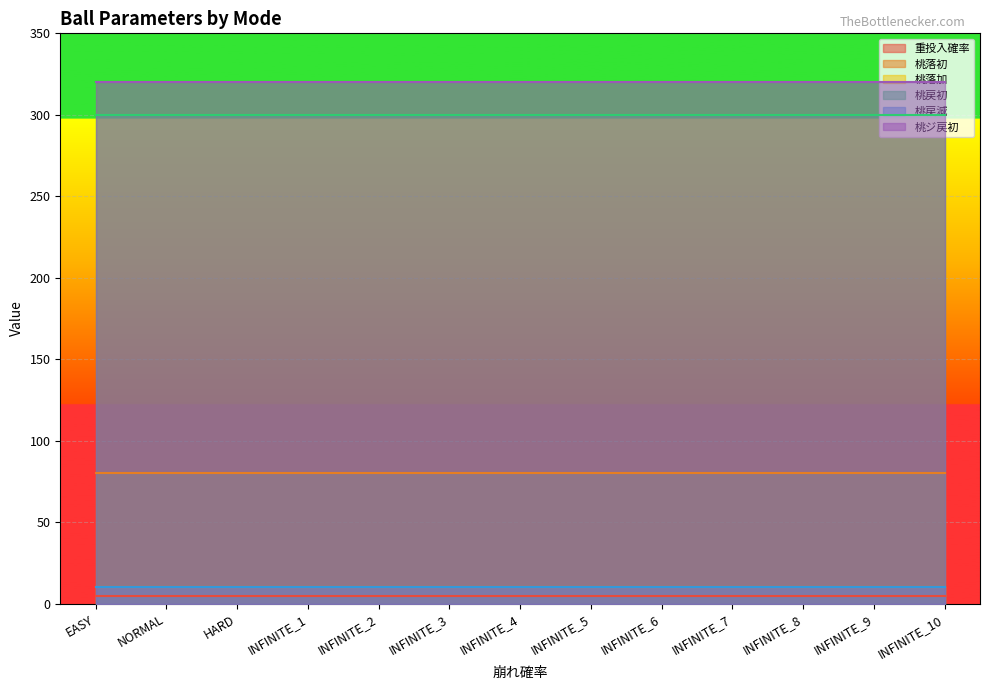

Reading right to left, extract all data points from this chart.

重投入確率: INFINITE_10=5	INFINITE_9=5	INFINITE_8=5	INFINITE_7=5	INFINITE_6=5	INFINITE_5=5	INFINITE_4=5	INFINITE_3=5	INFINITE_2=5	INFINITE_1=5	HARD=5	NORMAL=5	EASY=5
桃落初: INFINITE_10=80	INFINITE_9=80	INFINITE_8=80	INFINITE_7=80	INFINITE_6=80	INFINITE_5=80	INFINITE_4=80	INFINITE_3=80	INFINITE_2=80	INFINITE_1=80	HARD=80	NORMAL=80	EASY=80
桃落加: INFINITE_10=10	INFINITE_9=10	INFINITE_8=10	INFINITE_7=10	INFINITE_6=10	INFINITE_5=10	INFINITE_4=10	INFINITE_3=10	INFINITE_2=10	INFINITE_1=10	HARD=10	NORMAL=10	EASY=10
桃戻初: INFINITE_10=300	INFINITE_9=300	INFINITE_8=300	INFINITE_7=300	INFINITE_6=300	INFINITE_5=300	INFINITE_4=300	INFINITE_3=300	INFINITE_2=300	INFINITE_1=300	HARD=300	NORMAL=300	EASY=300
桃戻減: INFINITE_10=10	INFINITE_9=10	INFINITE_8=10	INFINITE_7=10	INFINITE_6=10	INFINITE_5=10	INFINITE_4=10	INFINITE_3=10	INFINITE_2=10	INFINITE_1=10	HARD=10	NORMAL=10	EASY=10
桃ジ戻初: INFINITE_10=320	INFINITE_9=320	INFINITE_8=320	INFINITE_7=320	INFINITE_6=320	INFINITE_5=320	INFINITE_4=320	INFINITE_3=320	INFINITE_2=320	INFINITE_1=320	HARD=320	NORMAL=320	EASY=320